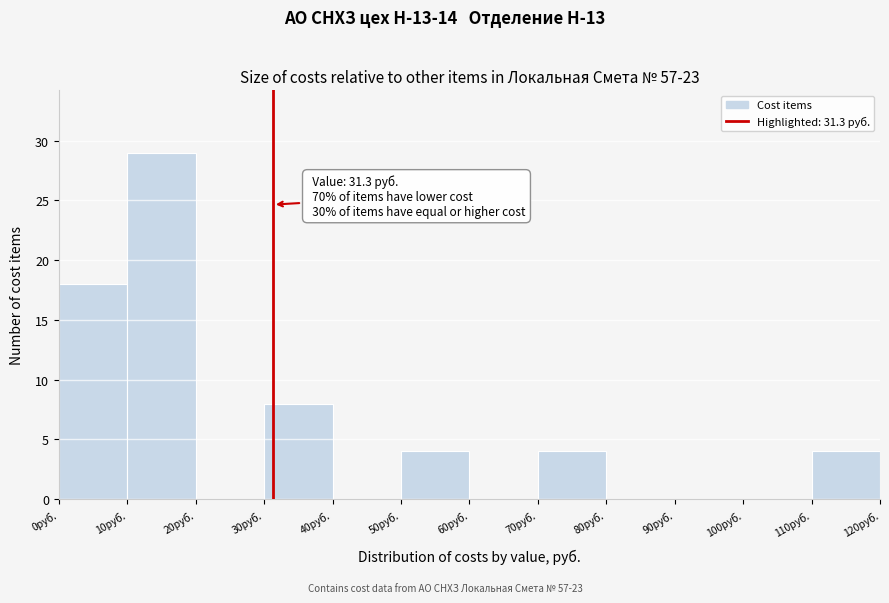

Which range on the x-axis has the tallest bar?

10 to 20